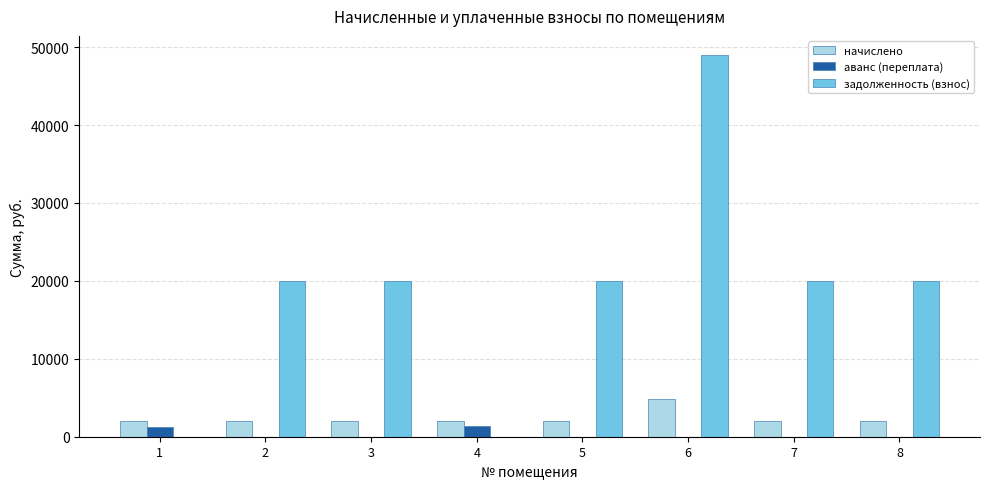

At which category is the sum across all series the highest?

6